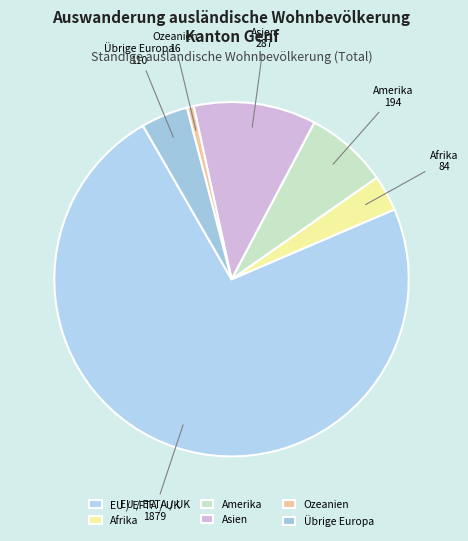

Which slice is the largest?

EU / EFTA / UK